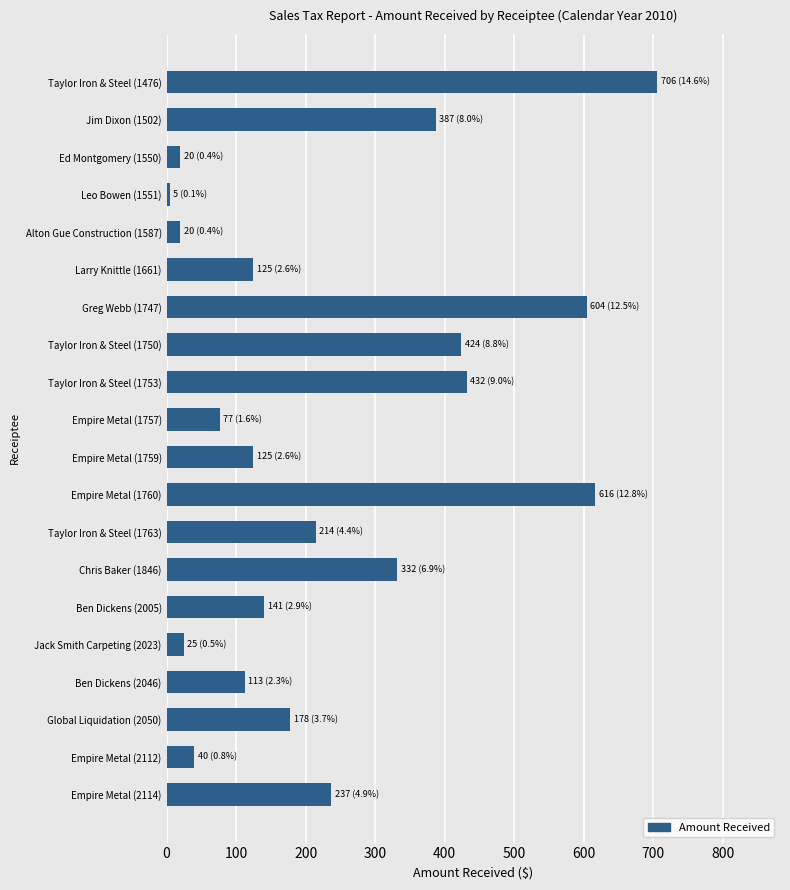

What is the change in value from Empire Metal (1757) to Jack Smith Carpeting (2023)?

-51.8